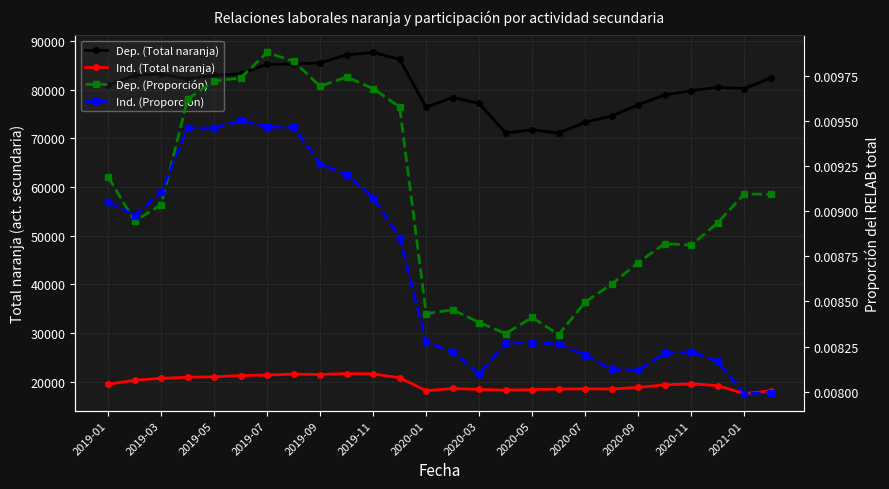

In Dep. (Proporción), how many points are lower than both neighbors (excluding endpoints)?

6